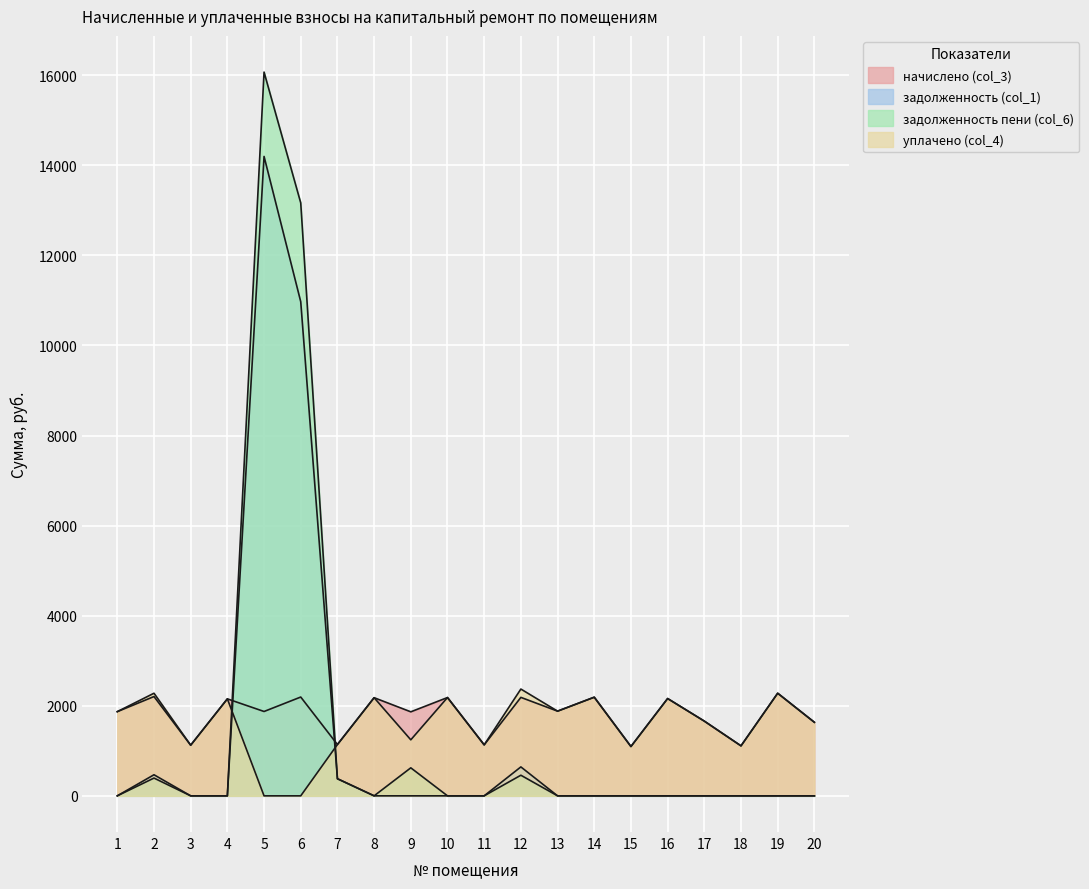

Count the number of categories in the chart.

20